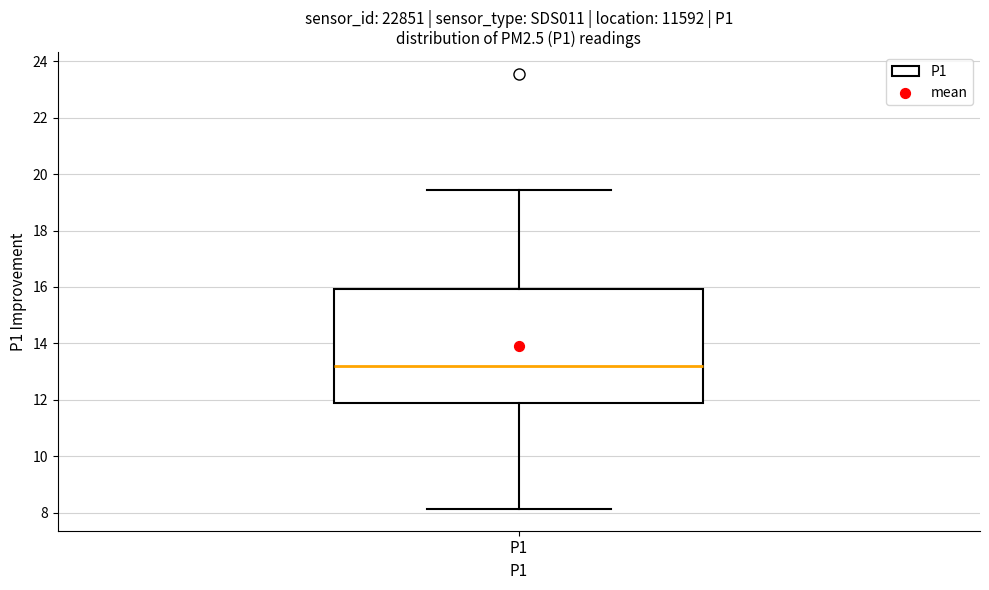

Transcribe this box plot: give where the median line is, the range the box spans, and where the two whiskers end, as read against the y-axis. The values are not printed on the chart, so give them approximately, as read against the axis.

median 13.2, box 12.0 to 16.0, whiskers 8.2 to 19.4